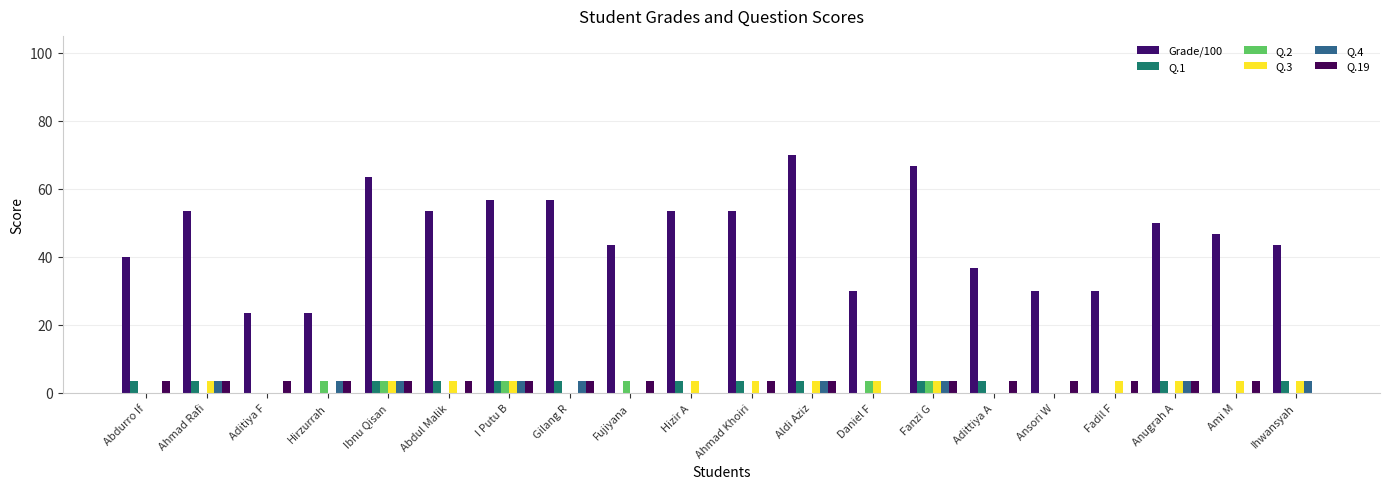

Where does the Q.3 series first go above 3?

Ahmad Rafi